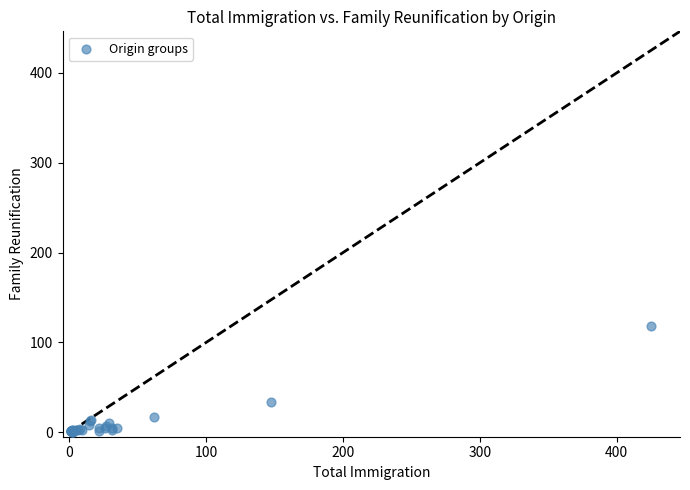

What Y value in the scatter plot is closest to 59?

34